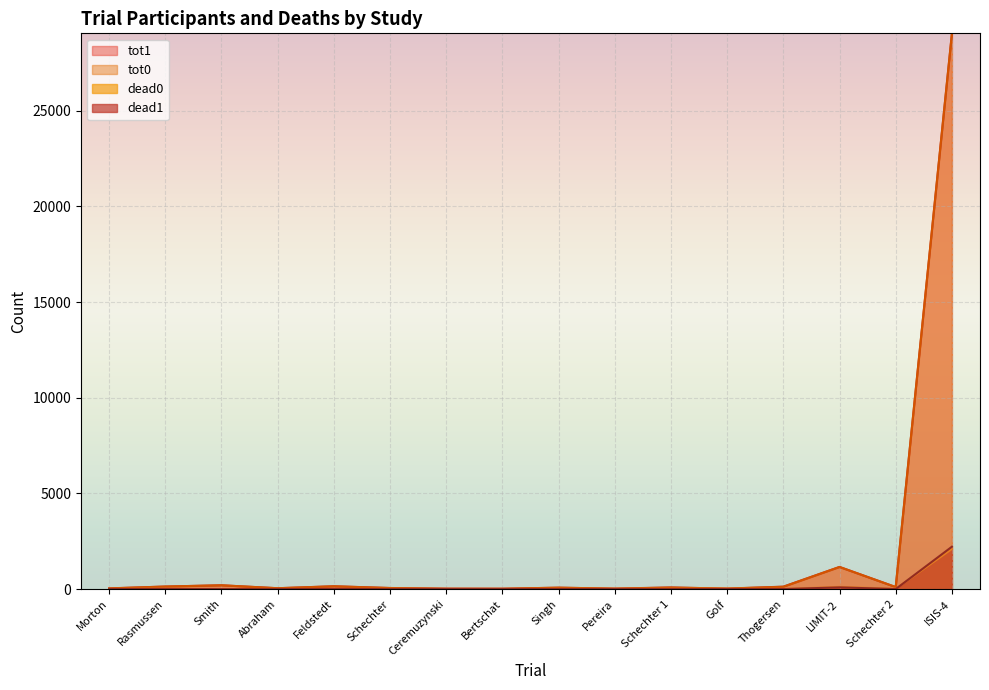

At which category does dead1 reach its first local valley?

Abraham